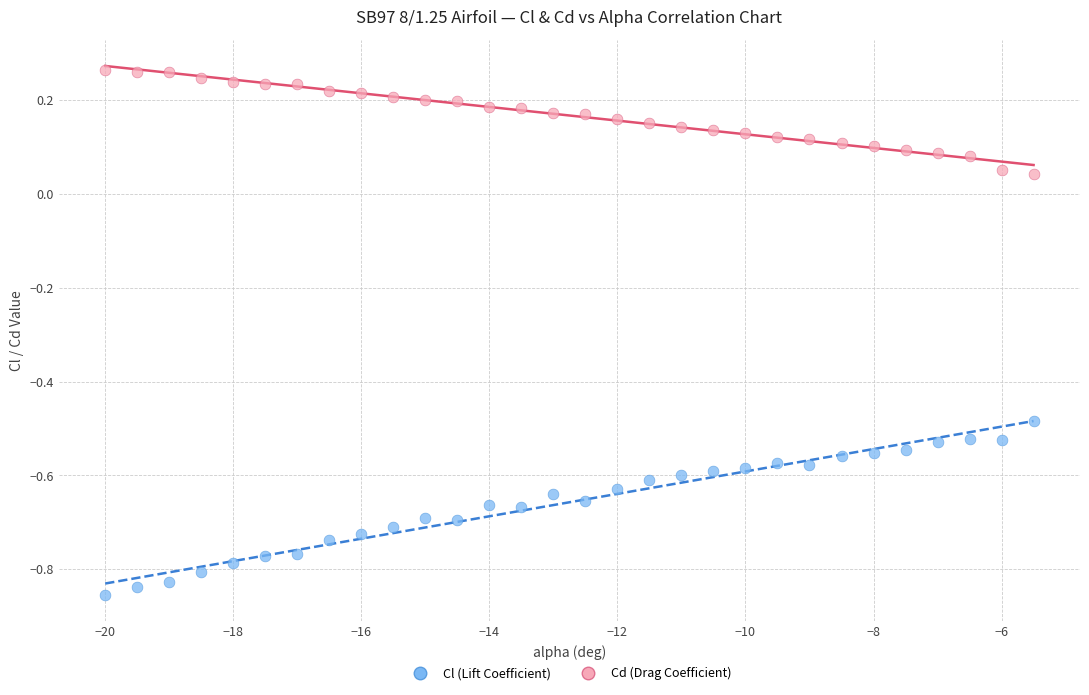

Across all data points, what is the range of Y values (max minus min)?

1.1